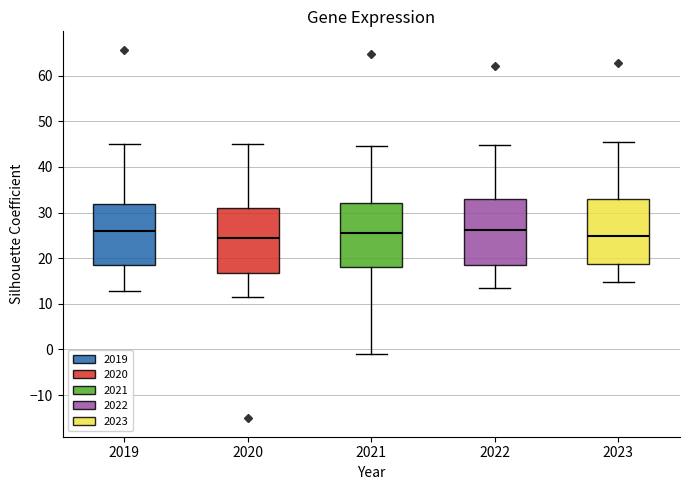

Where is the upper edge of the box at x = 2021 on the y-axis? The values are not printed on the chart, so give them approximately, as read against the axis.

32